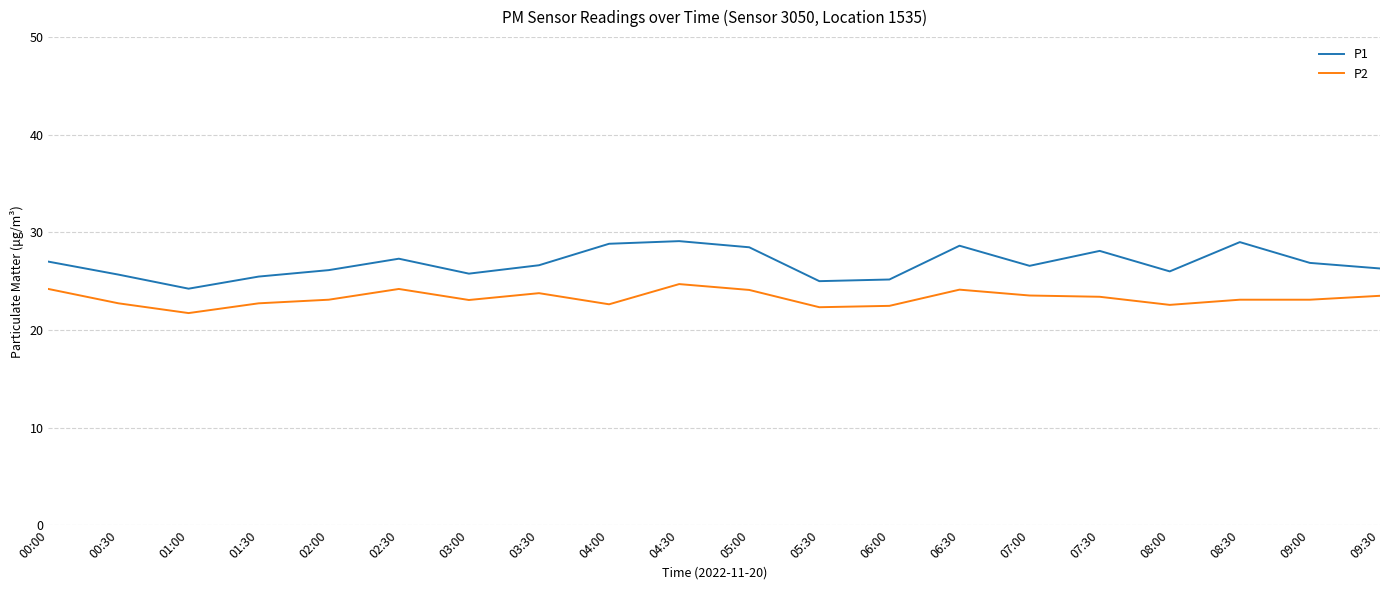

What value does the P1 series have at 08:00?

26.0